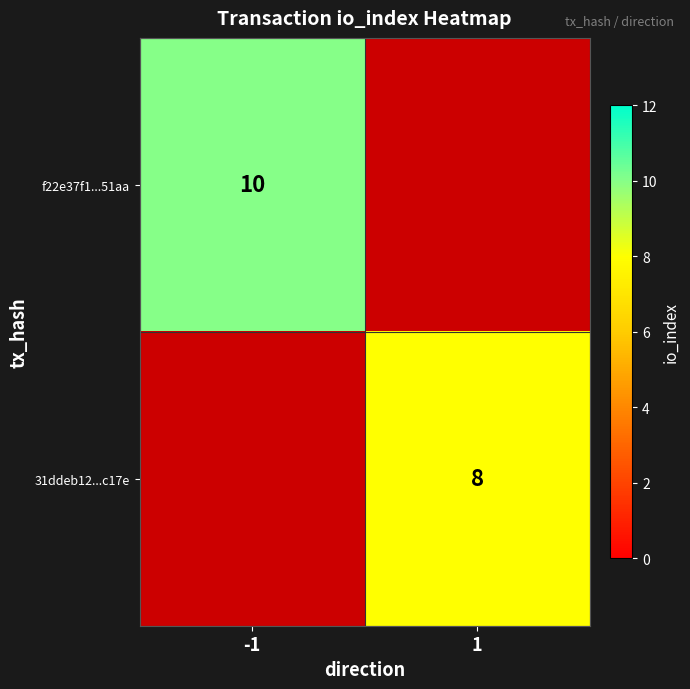

The 31ddeb12...c17e series shows 8 at 1. True or false?

True